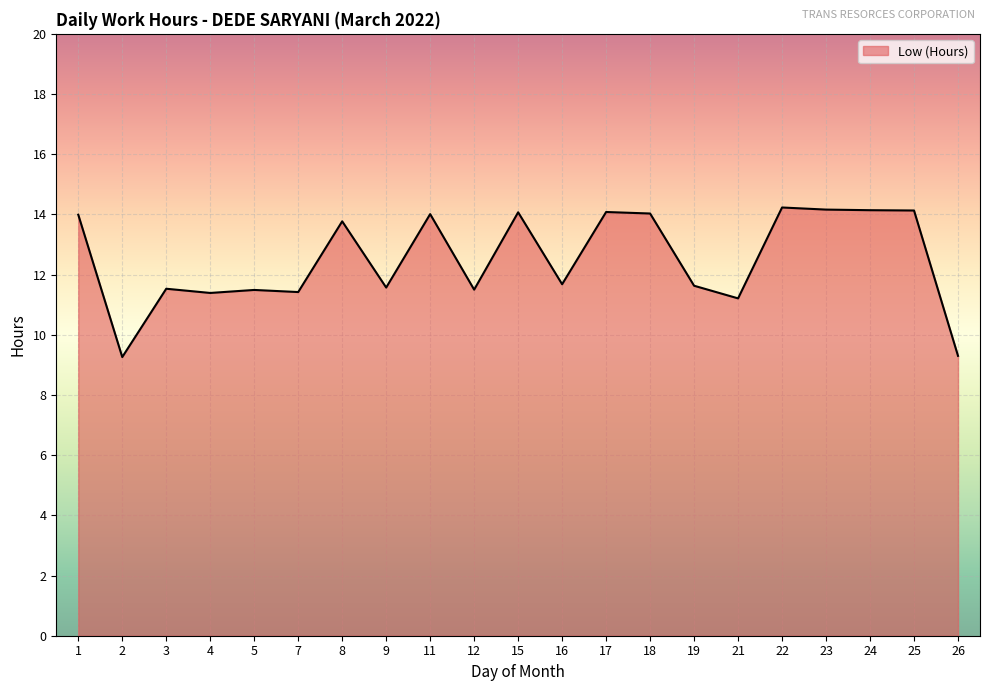

What is the difference between the values at 21 and 24?

2.9